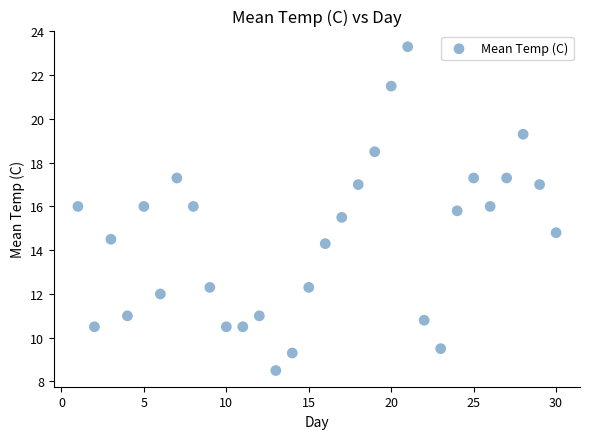

What Y value in the scatter plot is closest to 15?

14.8